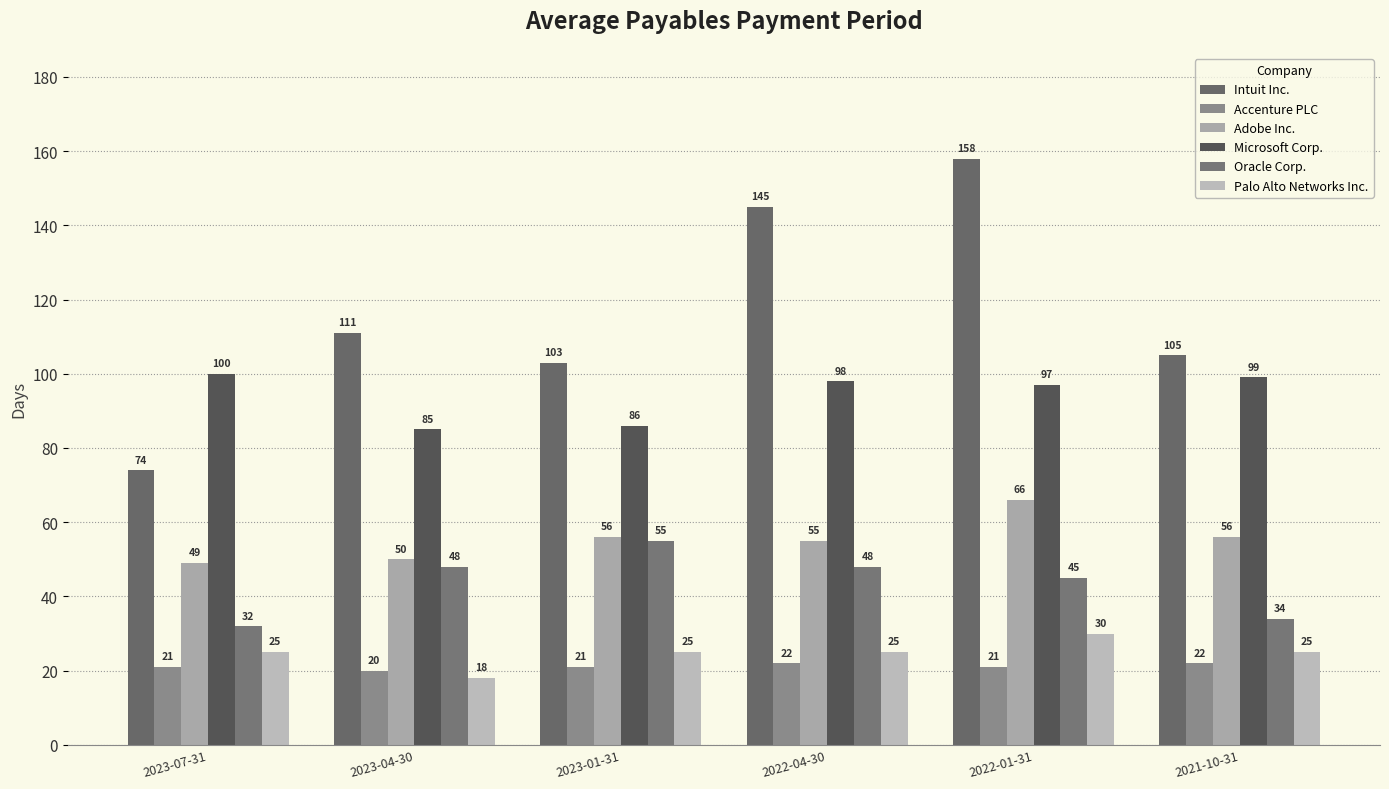

How many Accenture PLC values are between 21 and 22?

5